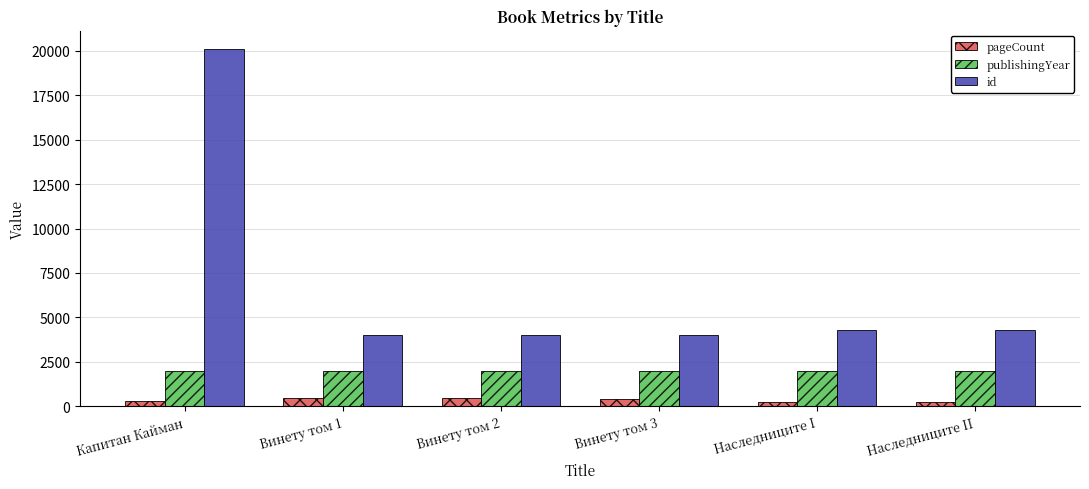

List the series in order of their peak value, lowest first.

pageCount, publishingYear, id